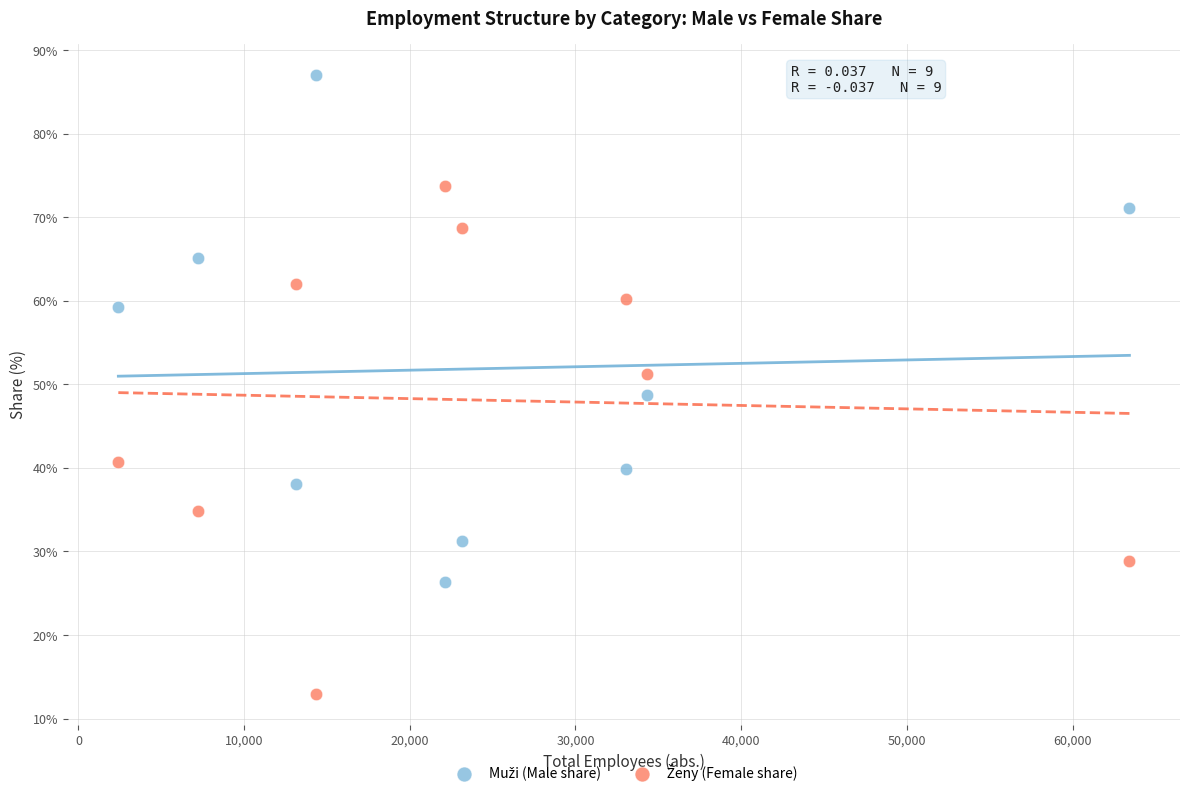

Across all data points, what is the range of Y values (max minus min)?

74.1